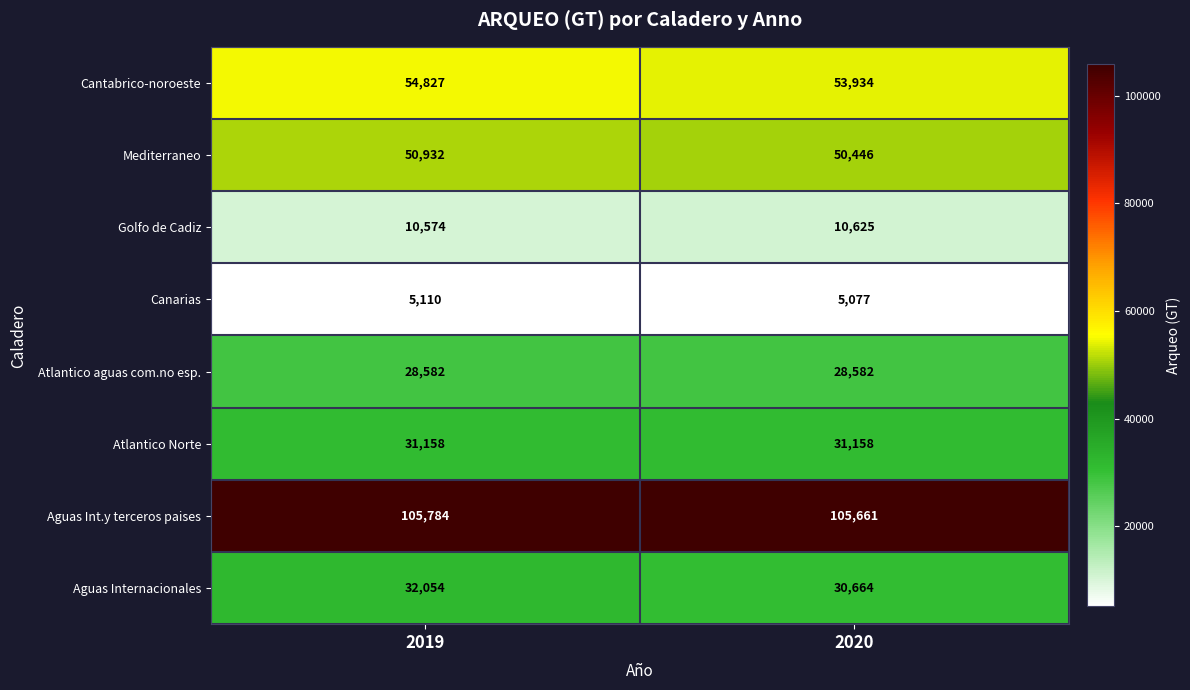

List the series in order of their peak value, highest first.

Aguas Int.y terceros paises, Cantabrico-noroeste, Mediterraneo, Aguas Internacionales, Atlantico Norte, Atlantico aguas com.no esp., Golfo de Cadiz, Canarias